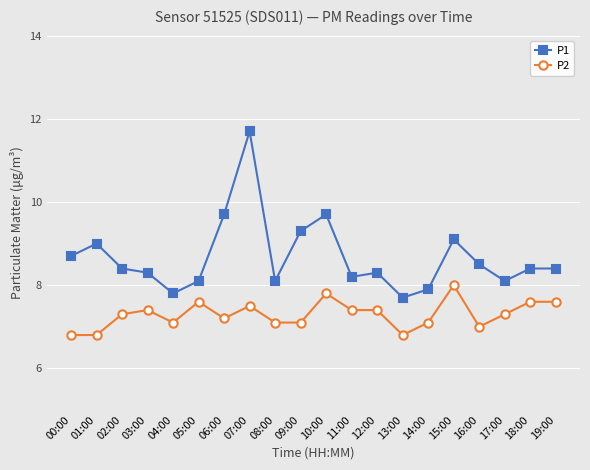

How many series are shown in this chart?

2